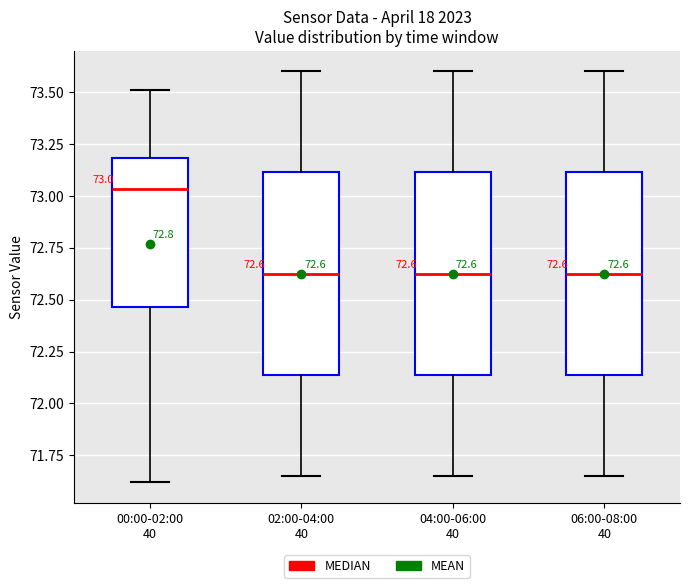

Which box has the highest median line?

00:00-02:00 40